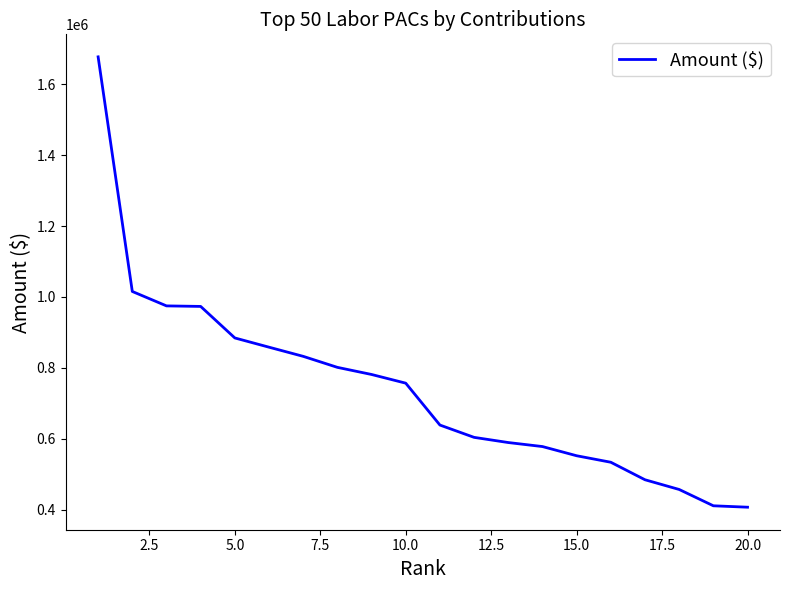

What is the difference between the maximum and minimum values?

1270070